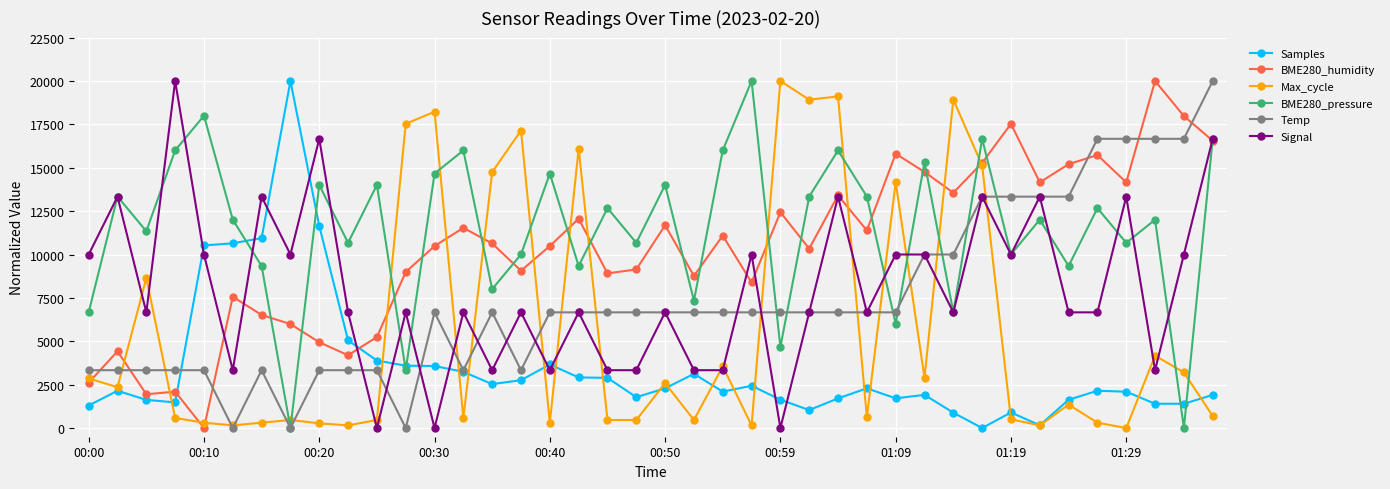

True or false: BME280_pressure and Samples cross at least once.

True